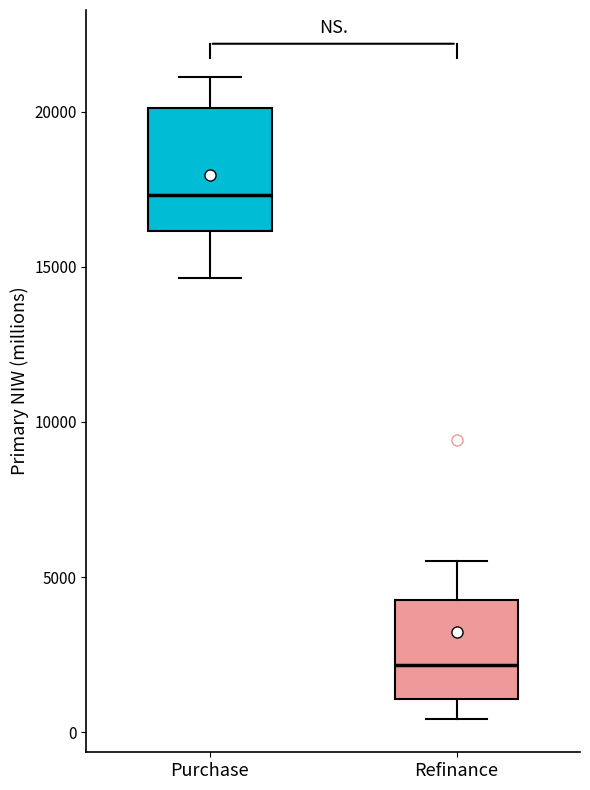

Which box's median line is the highest?

Purchase